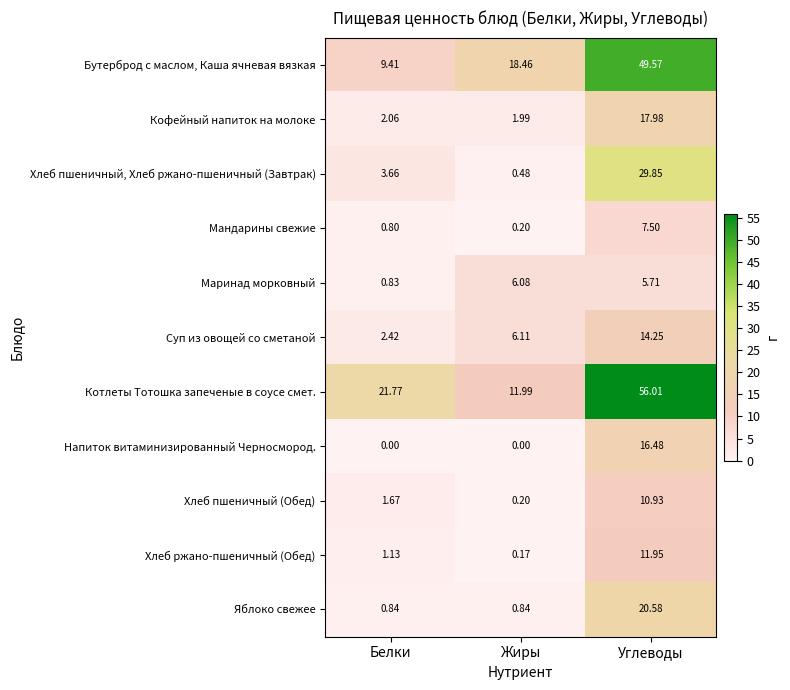

At which category is the sum across all series the highest?

Углеводы